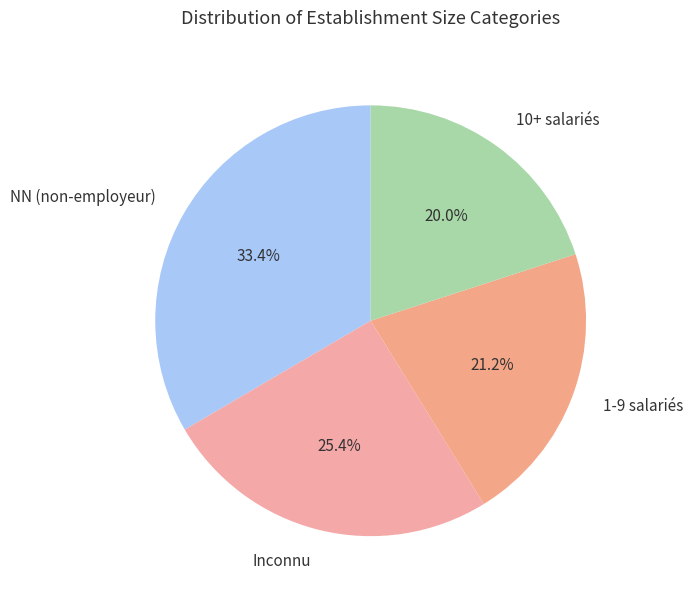

Combined, do 1-9 salariés and NN (non-employeur) account for over 50%?

Yes